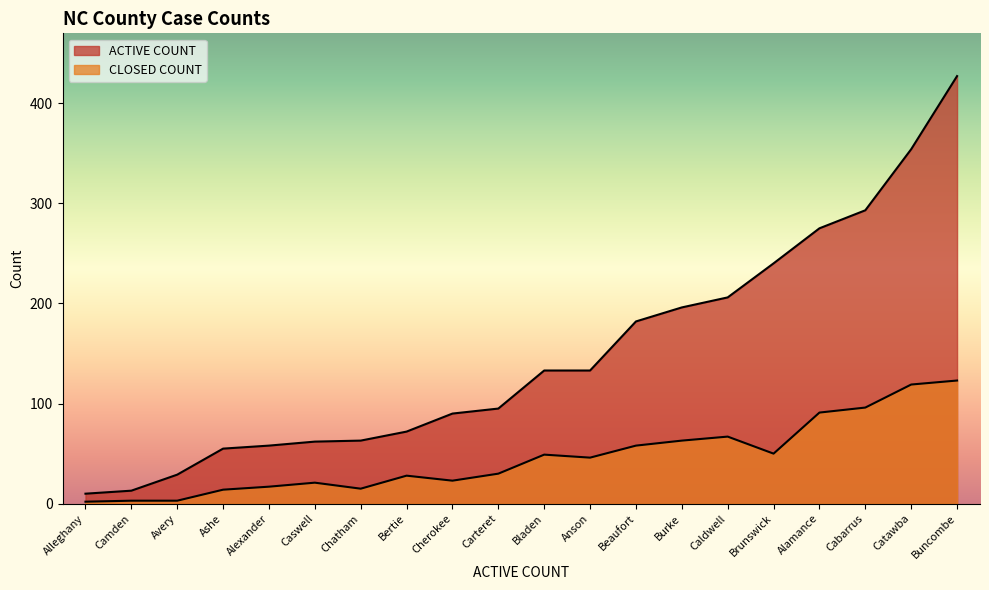

Is it true that CLOSED COUNT equals 8 at Bertie?

False